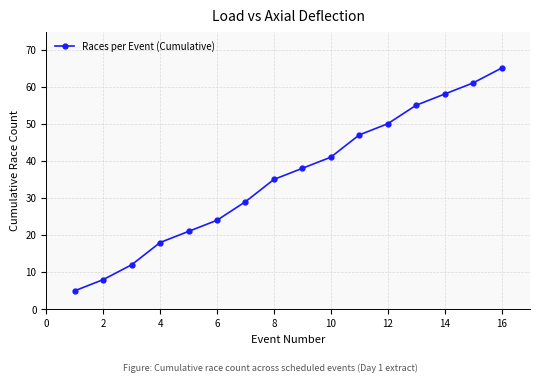

What is the average value?

35